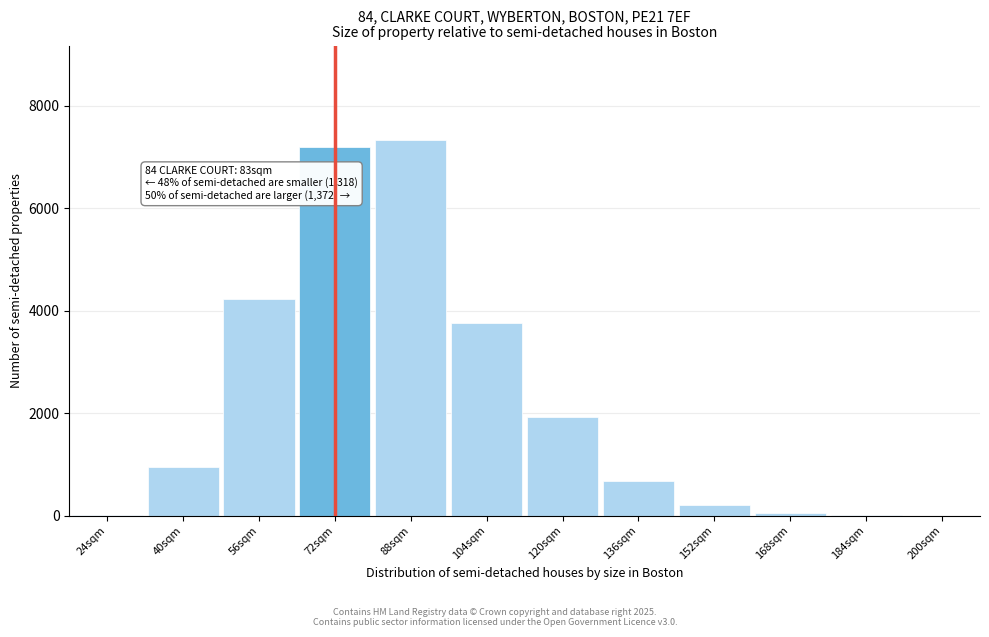

Where is the data nearest to the value 3672?

104sqm